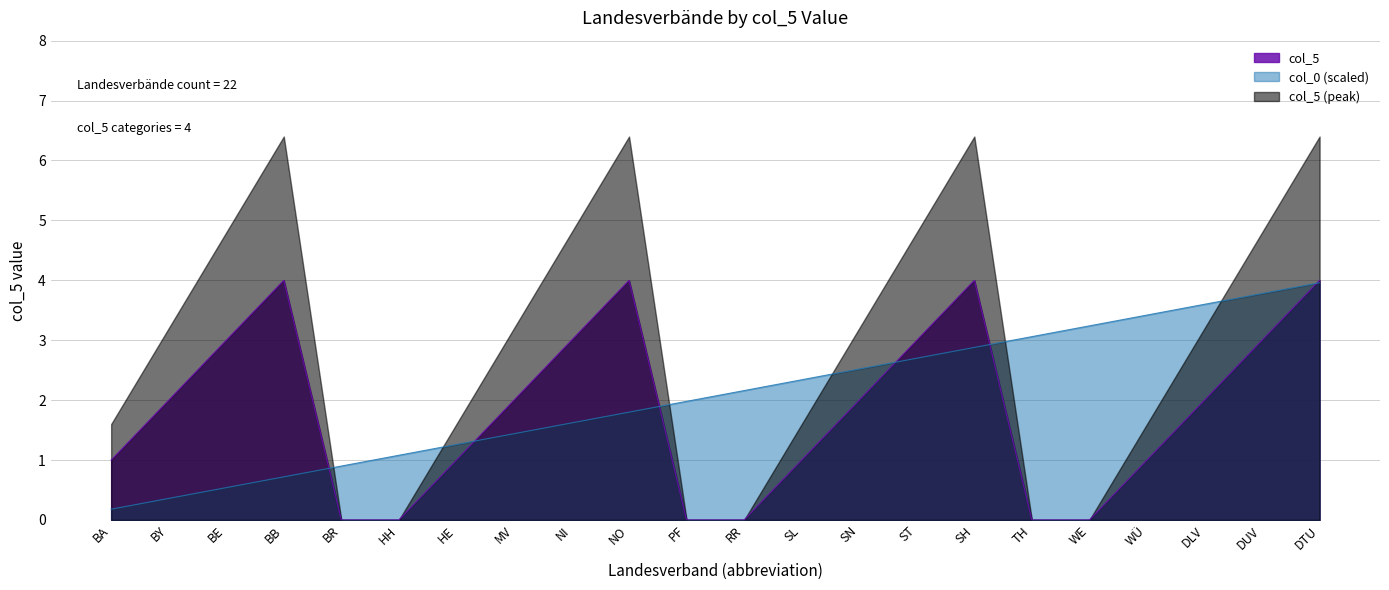

True or false: there are more than 0 points higher than both neighbors.

False